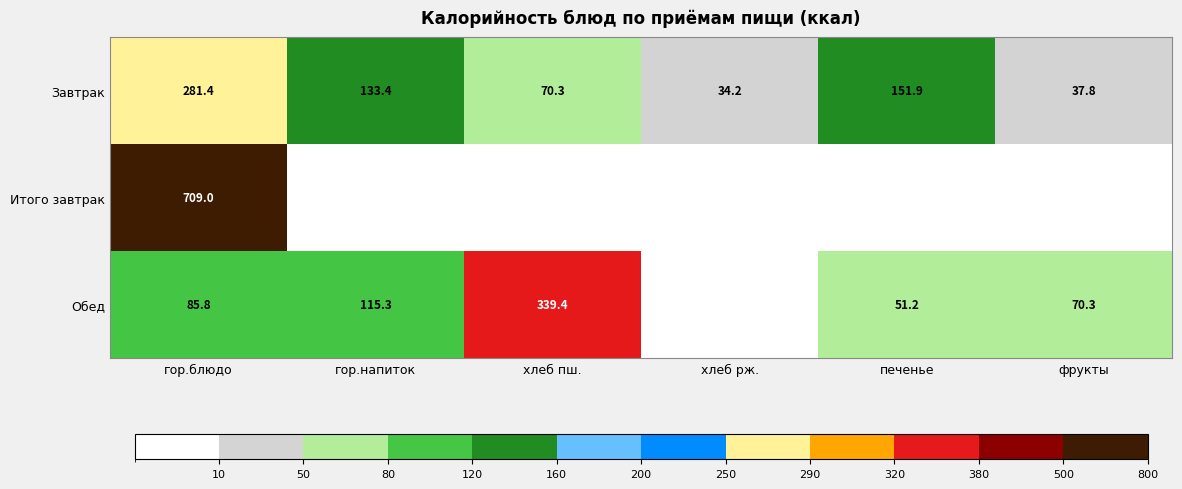

Is it true that Завтрак equals 133.4 at гор.напиток?

True